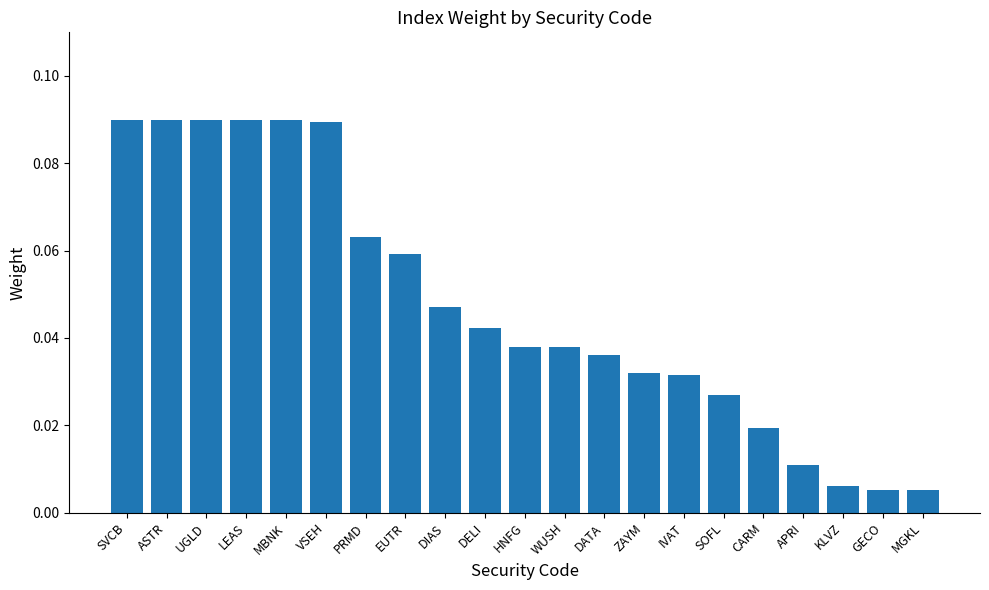

What is the sum of all values?

1.0